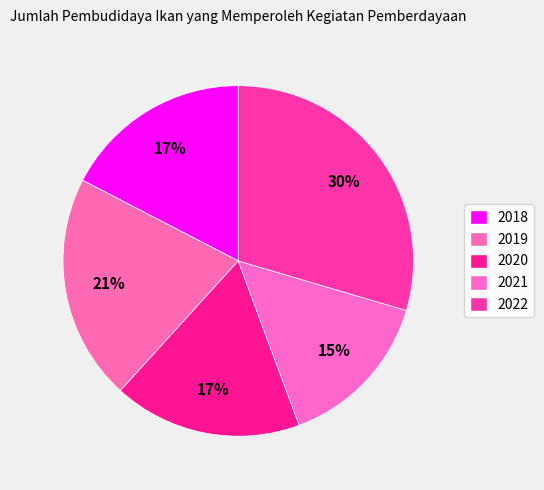

True or false: 2021 accounts for 1% of the total.

False